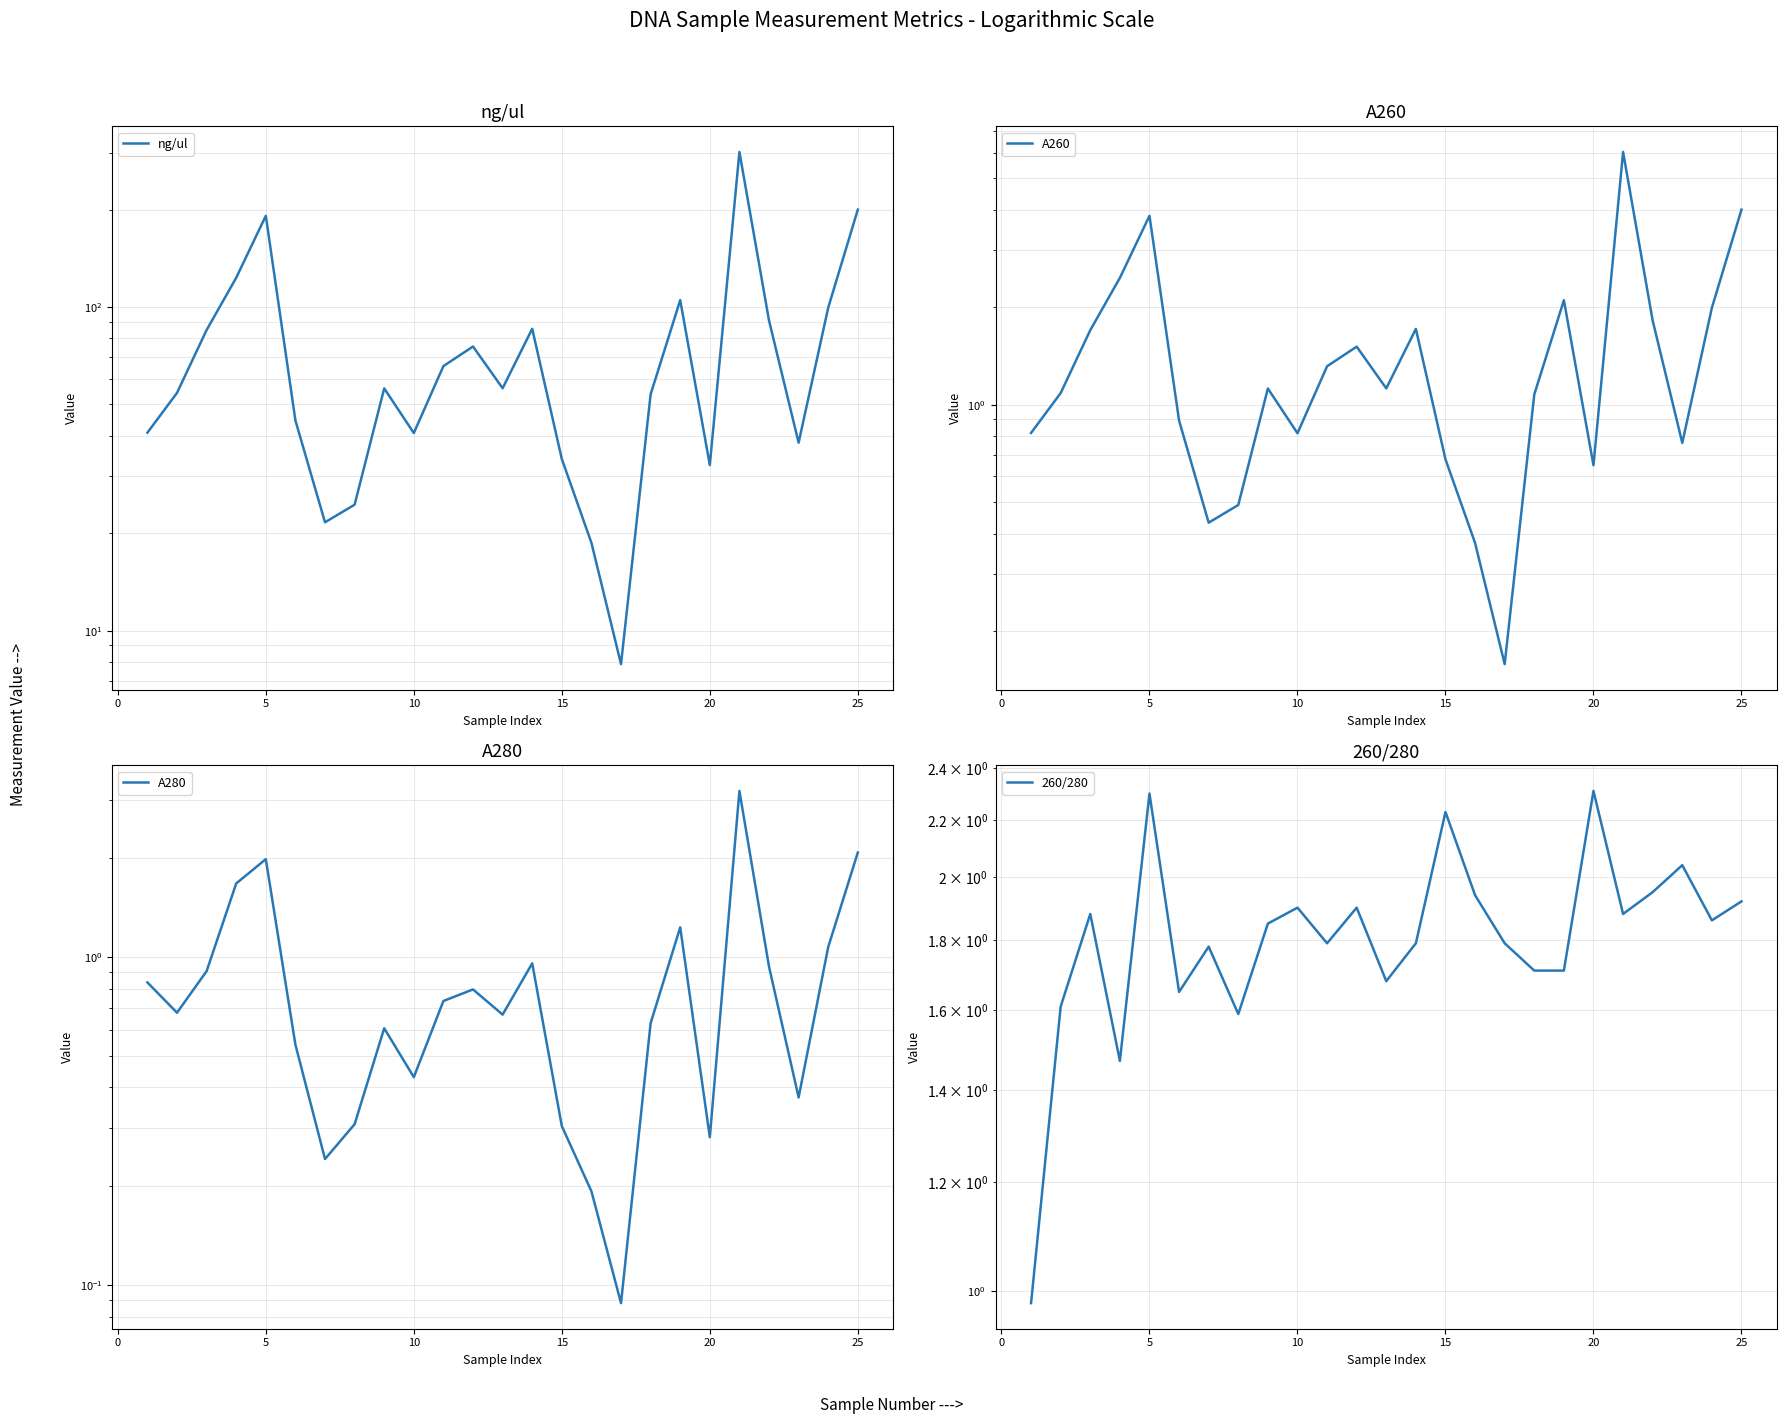

What is the minimum value for A260?

0.2